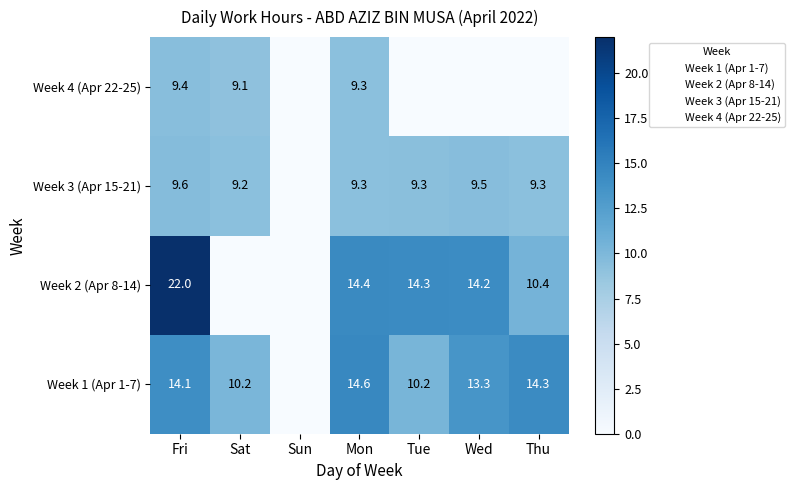

Reading left to right, transcribe all the data shown in this chart.

Week 1 (Apr 1-7): 14.1	10.2	0.0	14.6	10.2	13.3	14.3
Week 2 (Apr 8-14): 22.0	0.0	0.0	14.4	14.3	14.2	10.4
Week 3 (Apr 15-21): 9.6	9.2	0.0	9.3	9.3	9.5	9.3
Week 4 (Apr 22-25): 9.4	9.1	0.0	9.3	0.0	0.0	0.0